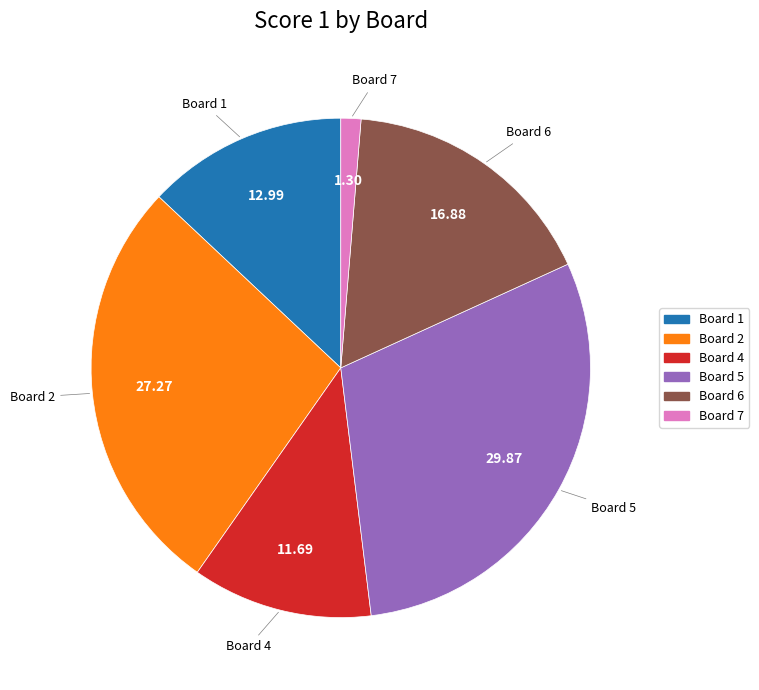

Is there a majority slice in this chart?

No